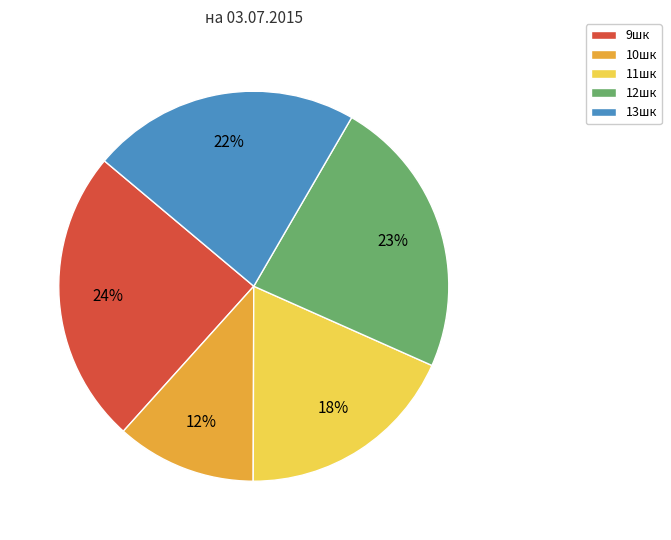

What is the smallest slice in the pie chart?

10шк